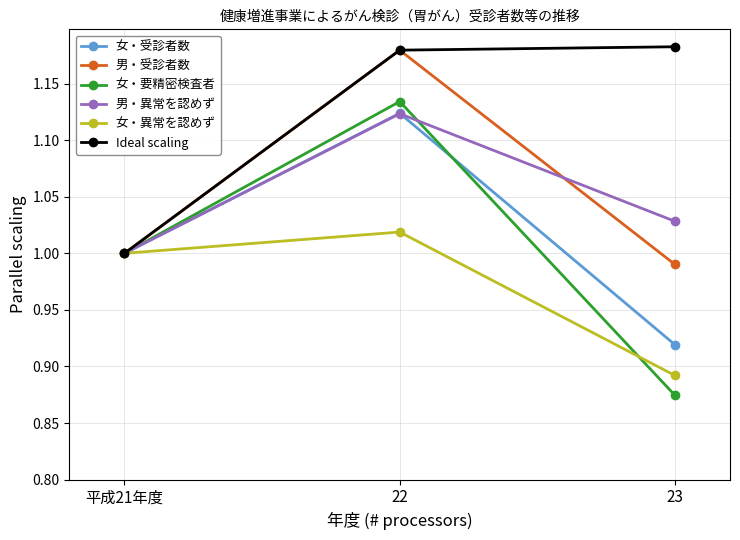

Count the number of data series in this chart.

6